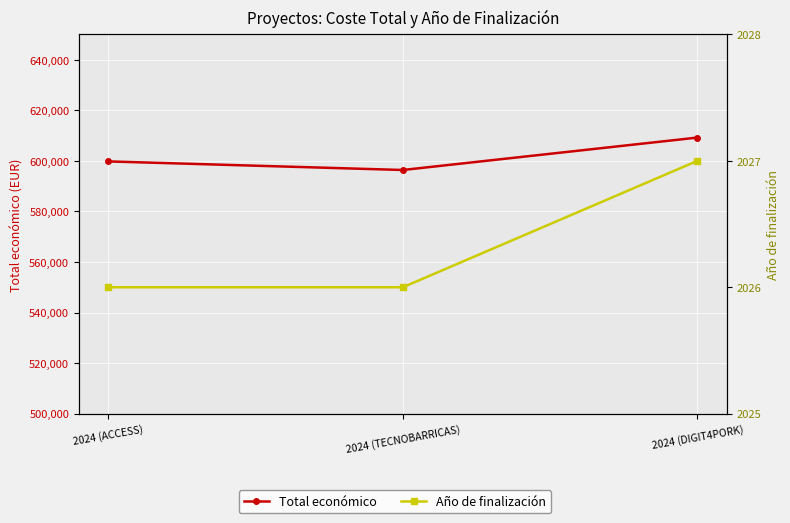

Rank the series by their maximum value, from lowest to highest.

Año de finalización, Total económico